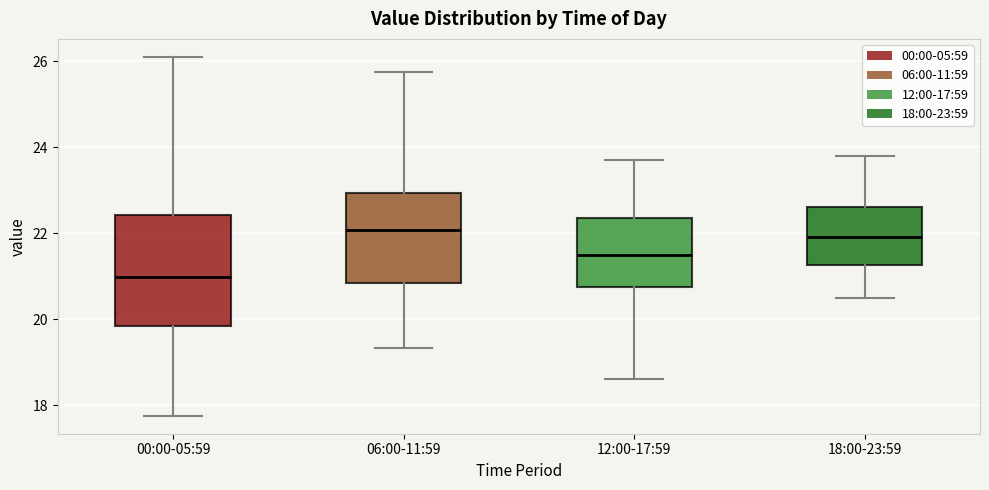

Where does the upper whisker of the box for 00:00-05:59 end on the y-axis? The values are not printed on the chart, so give them approximately, as read against the axis.

26.2